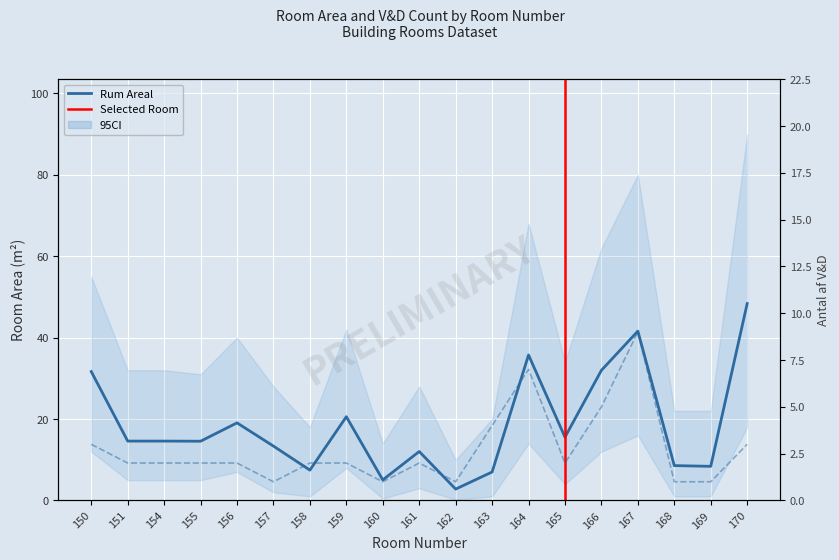

What is the sum of all Rum Areal values?

353.0